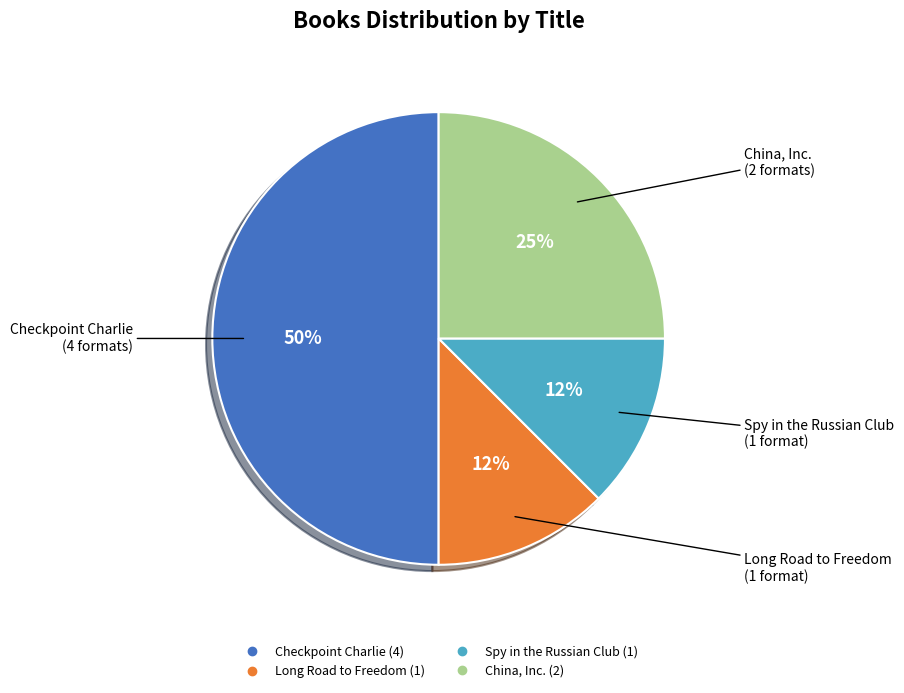

What is the ratio of the value at Spy in the Russian Club to the value at Long Road to Freedom?

1.0